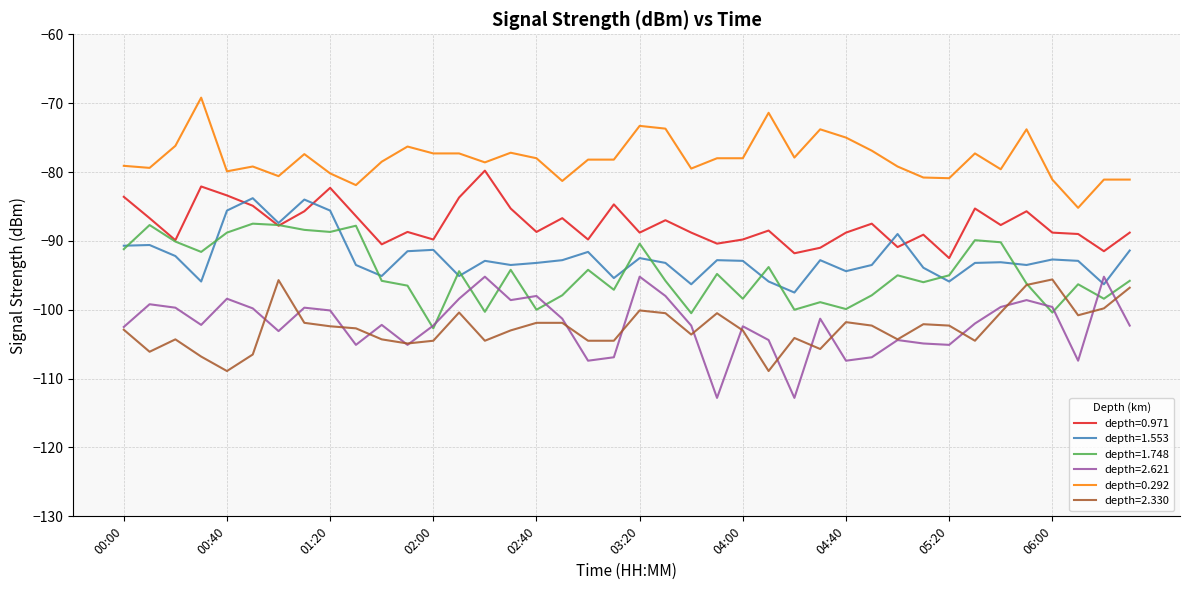

Which series has the largest total across all categories?

depth=0.292